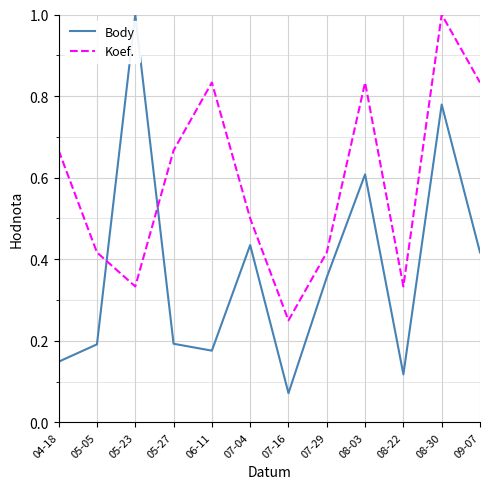

Rank the series by their average value, from highest to lowest.

Koef., Body